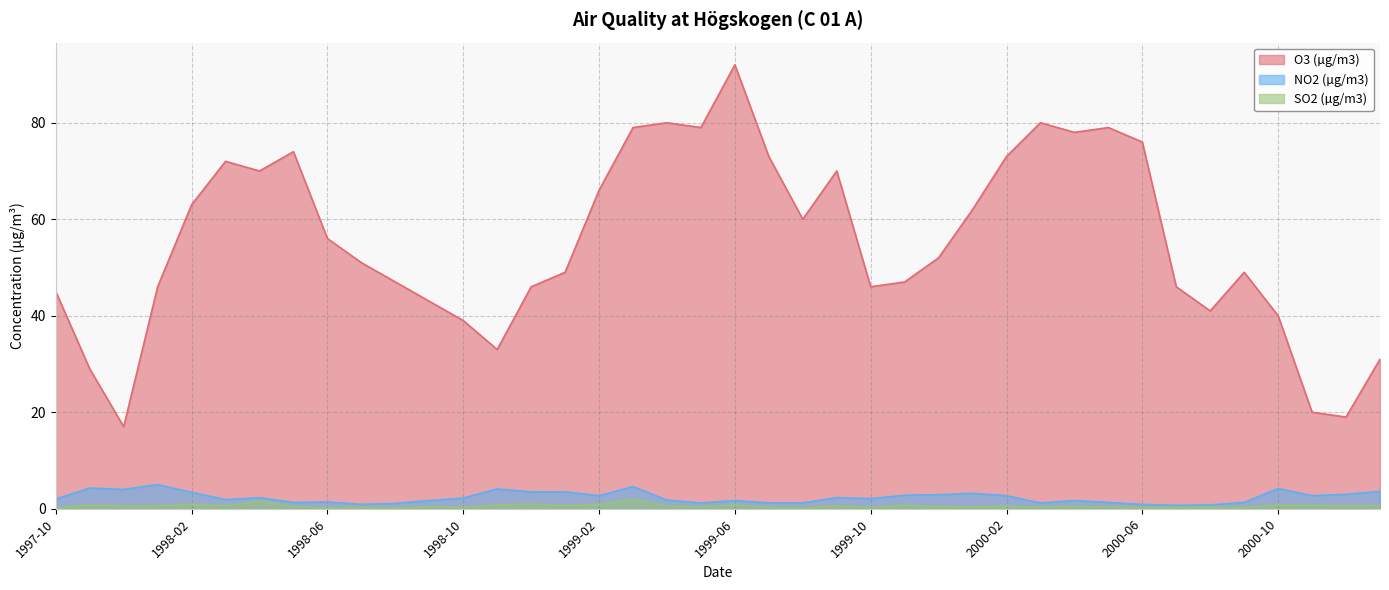

At which label is SO2 (µg/m3) closest to 1?

1998-02